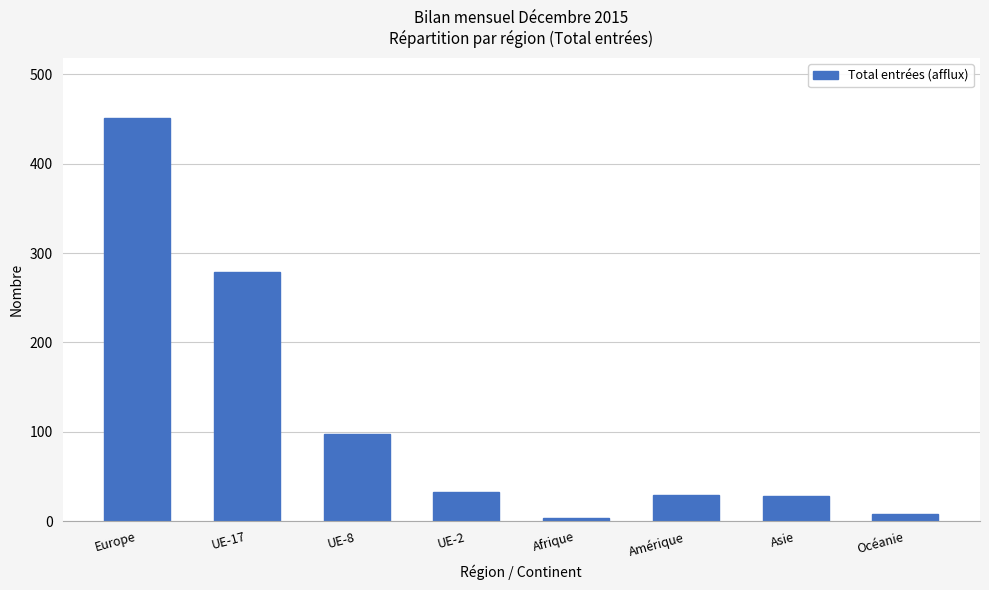

What is the sum of all values?

929